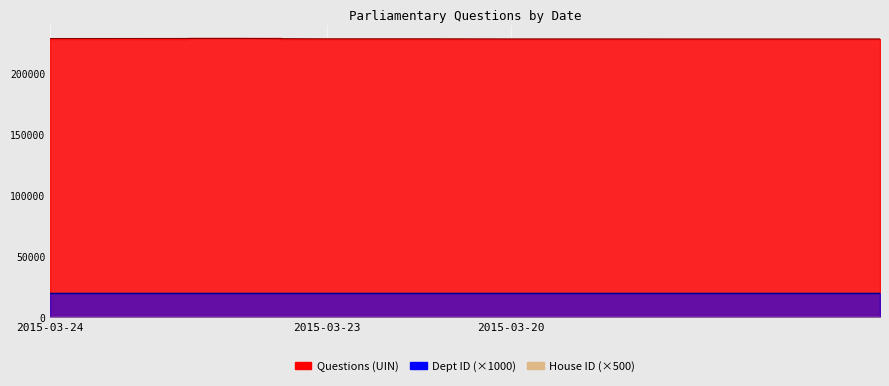

At which label is Questions (UIN) closest to 228736?

2015-03-23